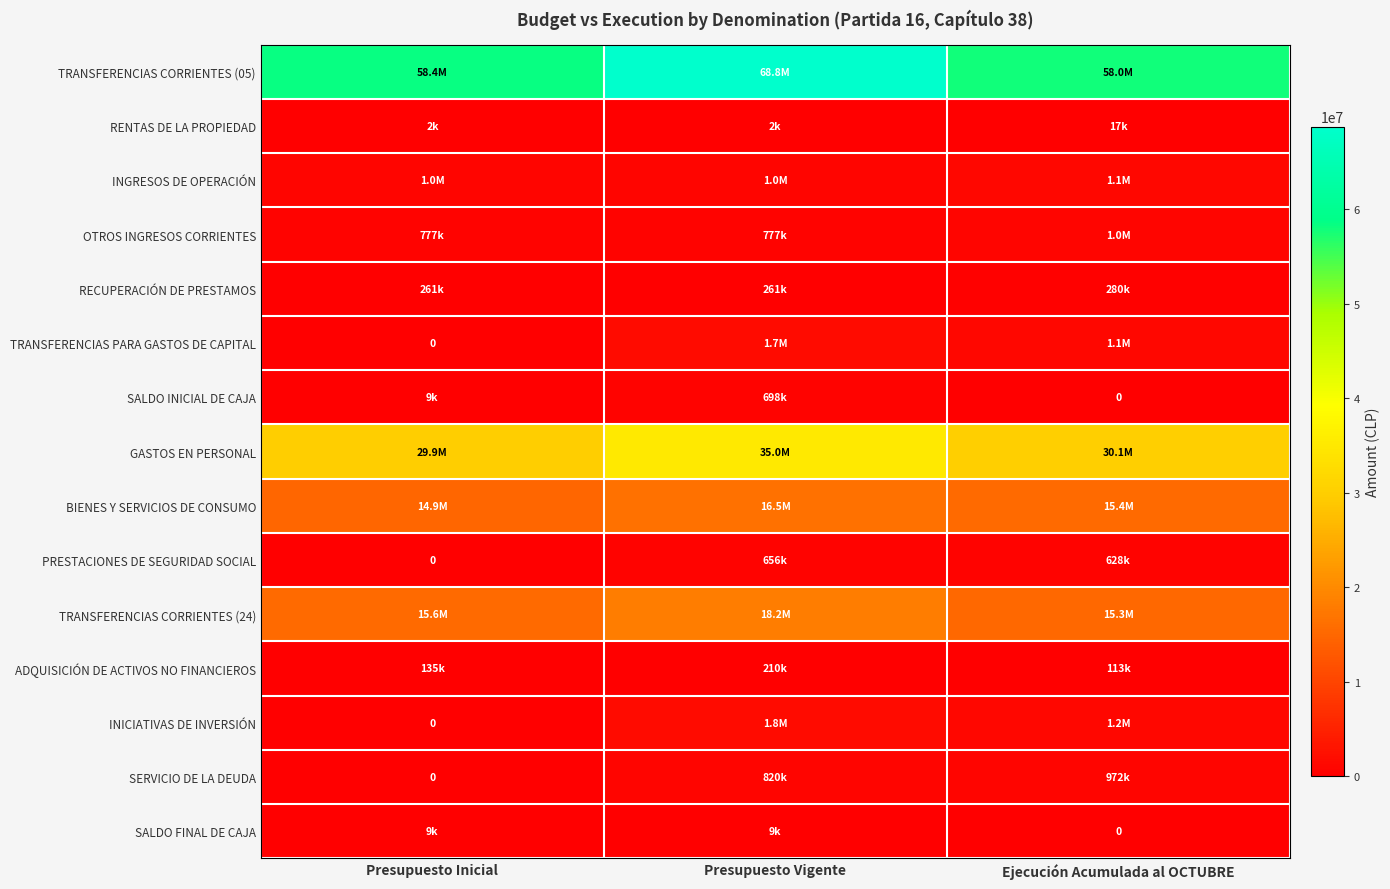

What is the sum of the SALDO FINAL DE CAJA values at Presupuesto Vigente and Ejecución Acumulada al OCTUBRE?

8802